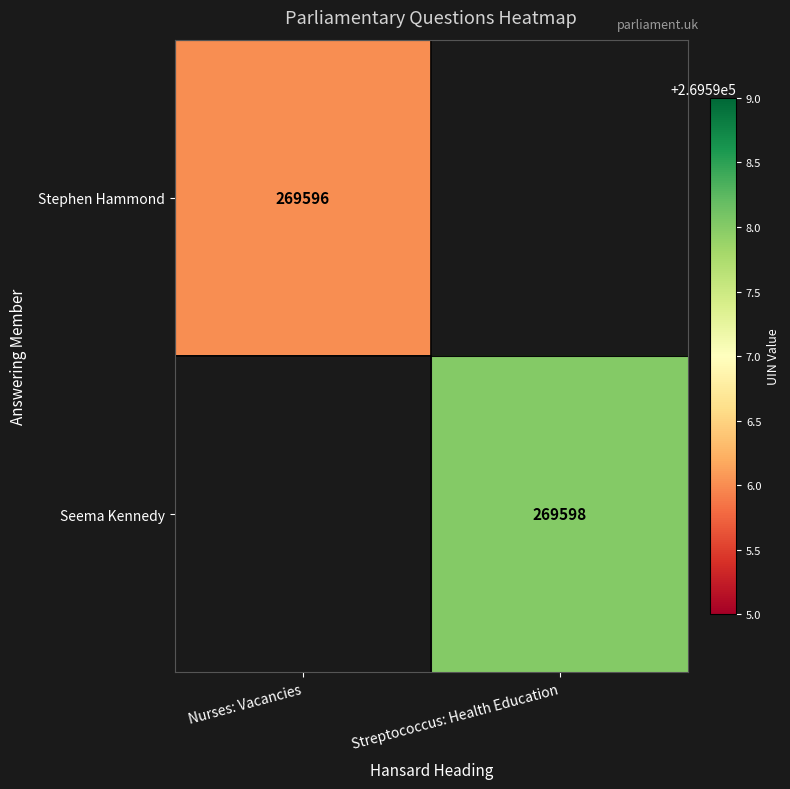

Is it true that Seema Kennedy equals 439245 at Streptococcus: Health Education?

False